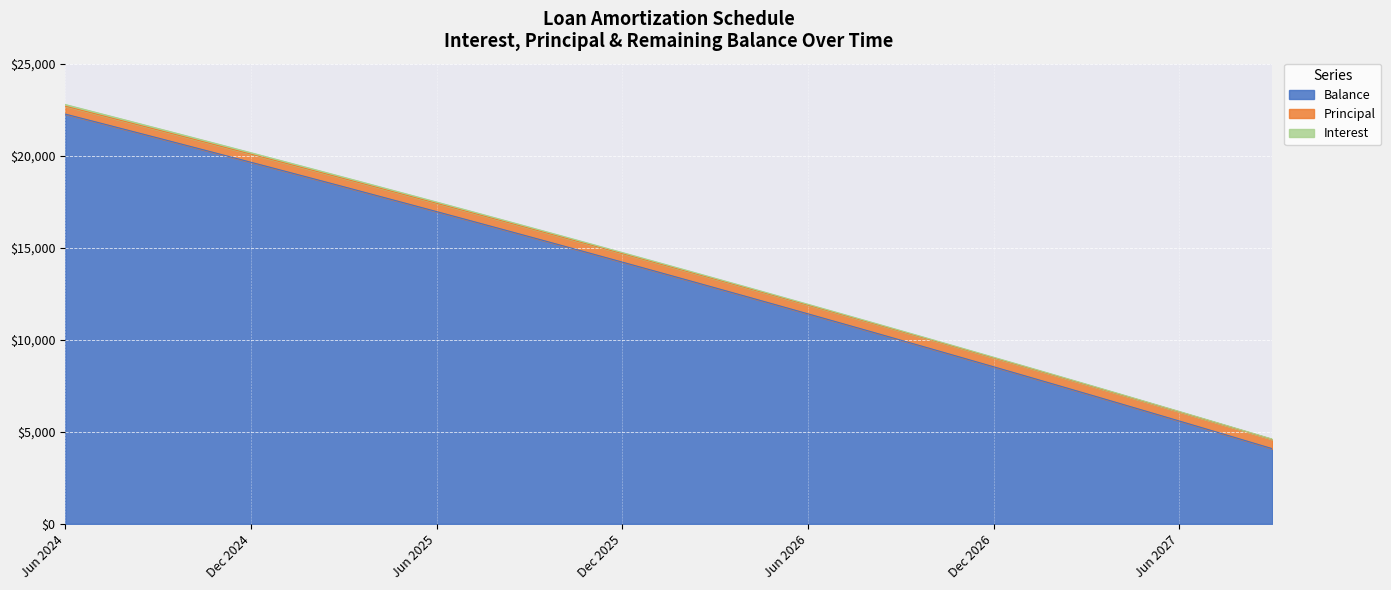

The value of Balance at Dec 2026 is 3164.6. True or false?

False